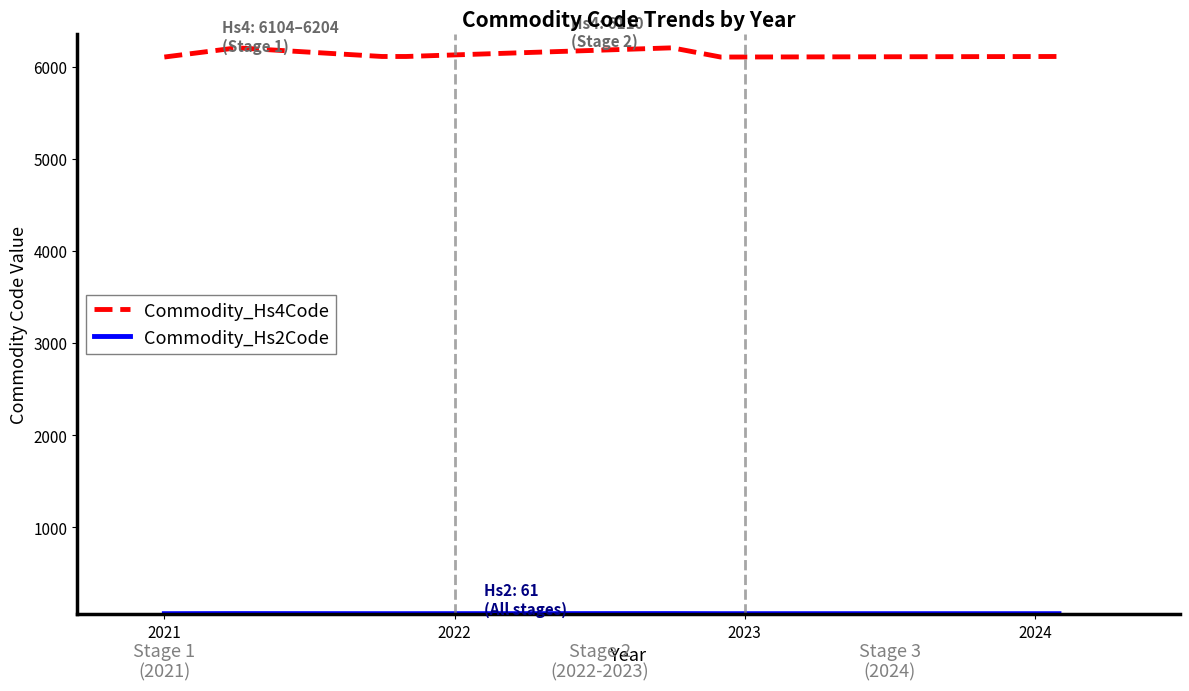

True or false: Commodity_Hs4Code and Commodity_Hs2Code intersect in this chart.

False